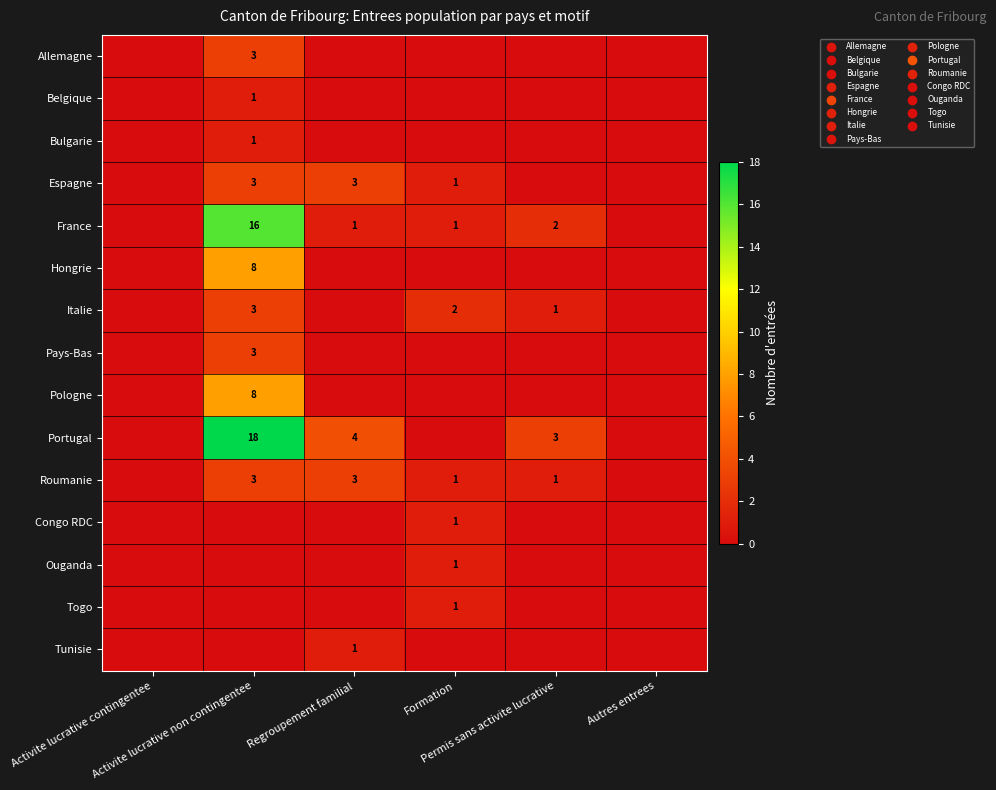

Which series has the largest total across all categories?

Portugal